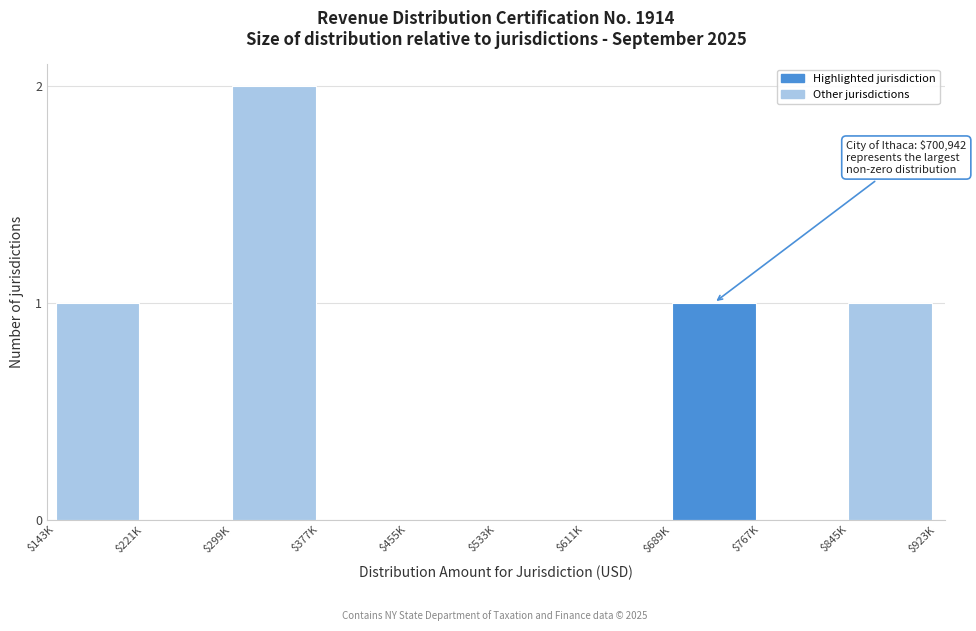

Which category has the highest value across all series?

$299K